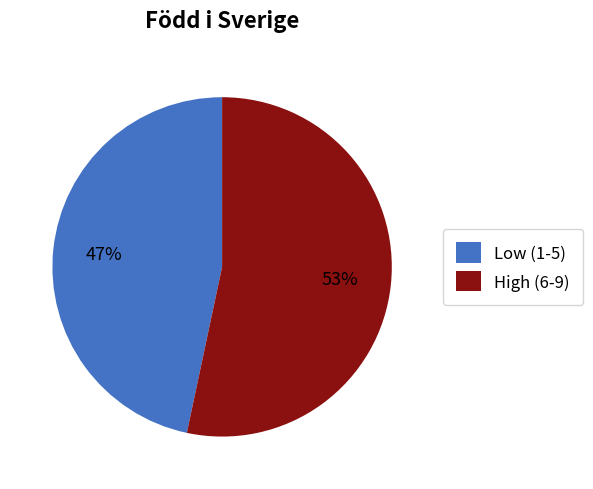

Which slice is the largest?

High (6-9)